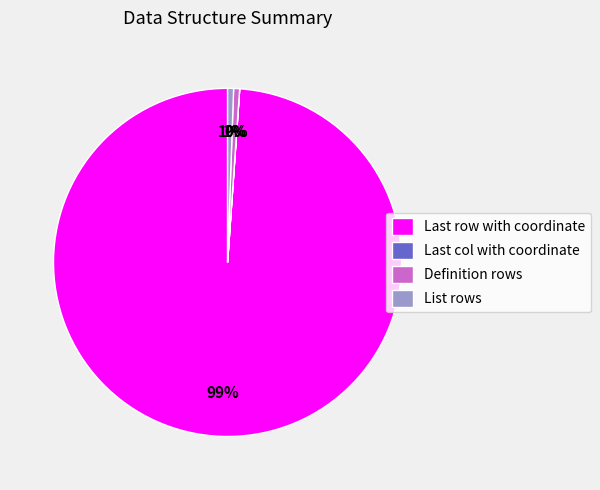

To the nearest percent, what is the average slice percentage?

25%